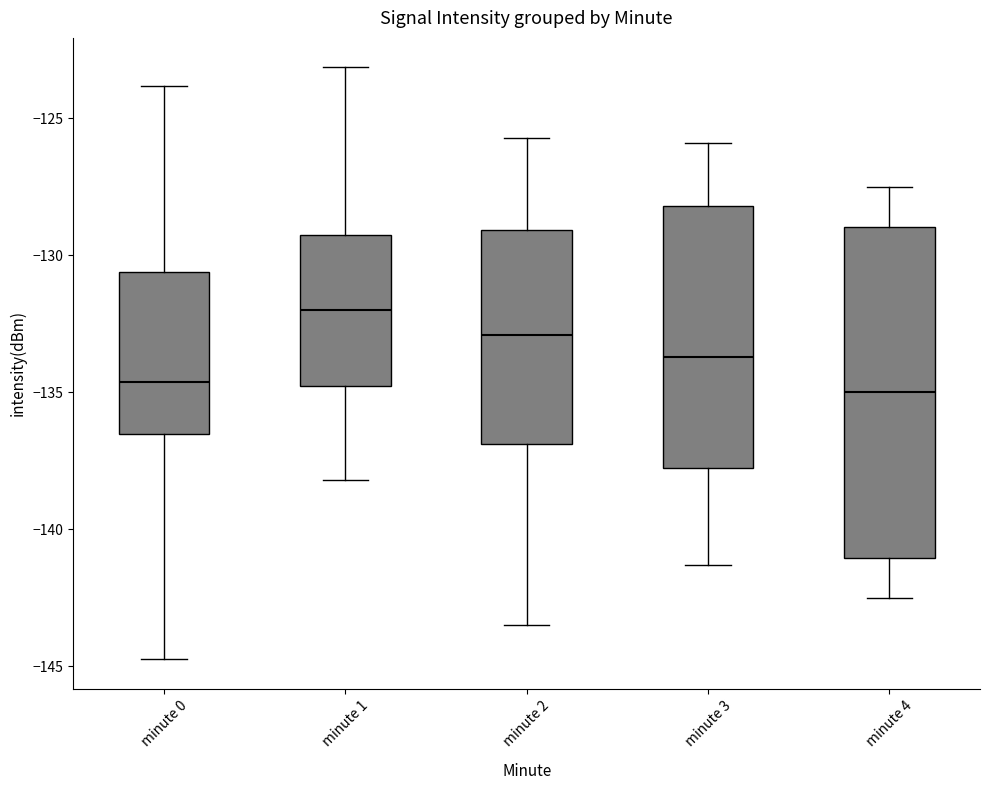

Reading left to right, transcribe this box plot: for each box, give where its median line is, the range the box spans, and where its two whiskers end, as read against the y-axis. The values are not printed on the chart, so give them approximately, as read against the axis.

minute 0: median -134.5, box -136.5 to -130.5, whiskers -144.5 to -124.0
minute 1: median -132.0, box -135.0 to -129.5, whiskers -138.0 to -123.0
minute 2: median -133.0, box -137.0 to -129.0, whiskers -143.5 to -125.5
minute 3: median -133.5, box -137.5 to -128.0, whiskers -141.5 to -126.0
minute 4: median -135.0, box -141.0 to -129.0, whiskers -142.5 to -127.5